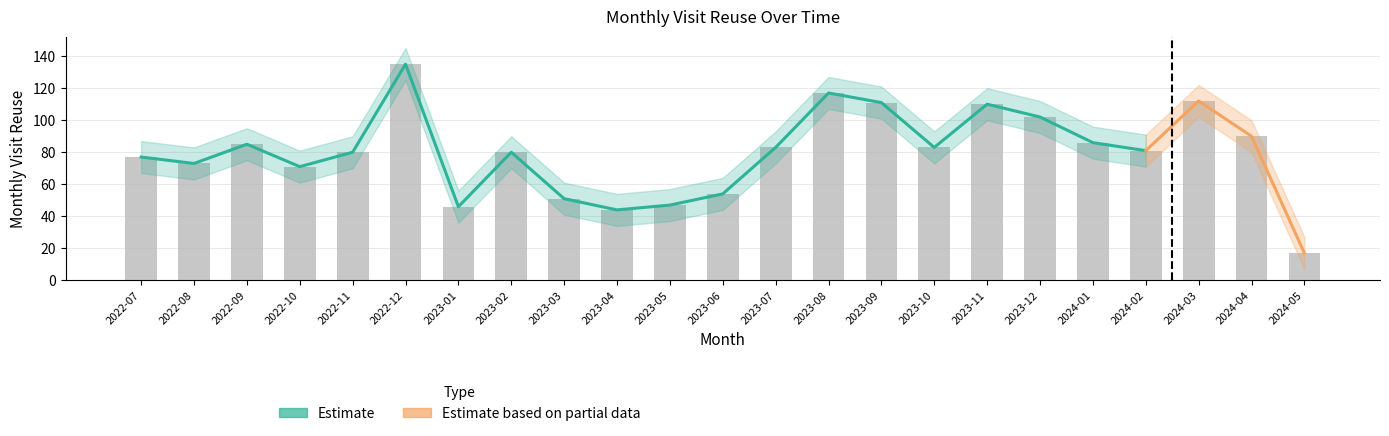

True or false: monthly_visit_reuse_lower has a value of 71 at 2024-02.

True